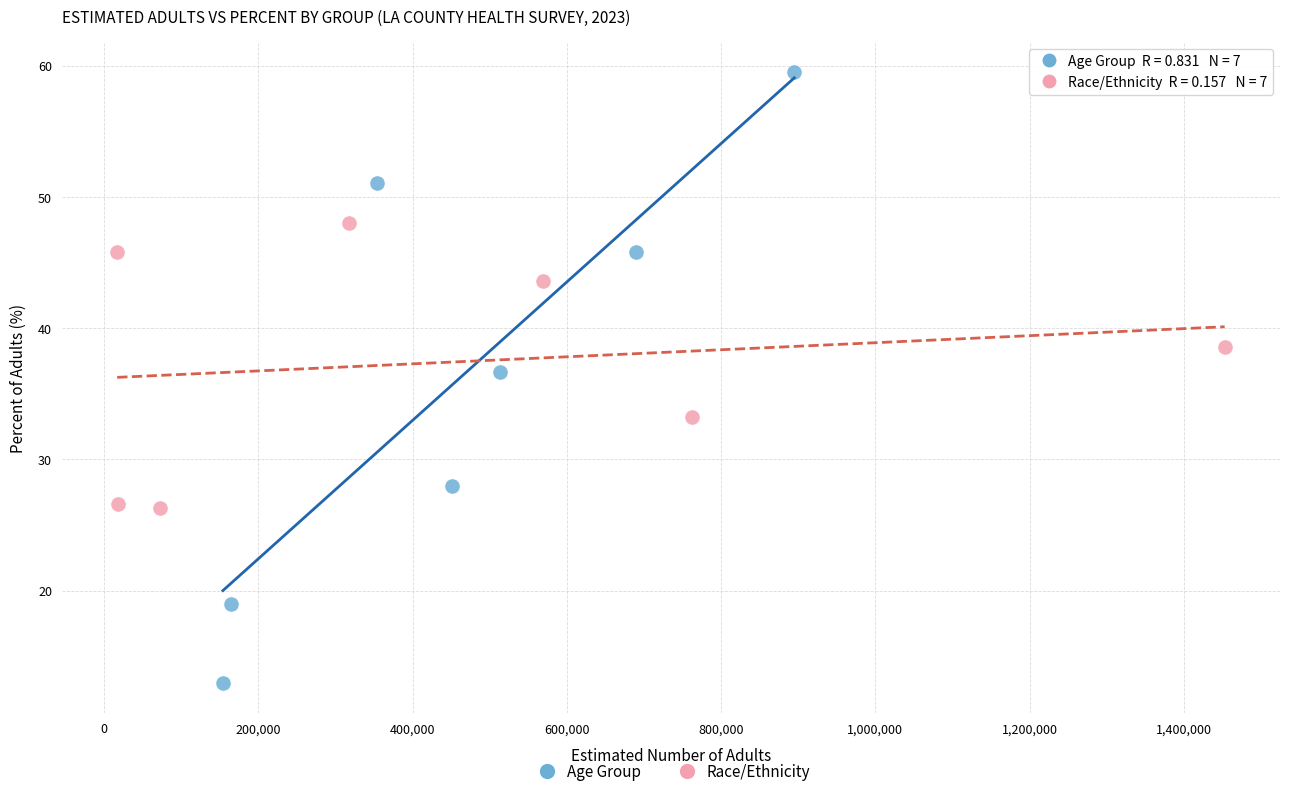

Which series has the largest Y range (max minus min)?

Age Group